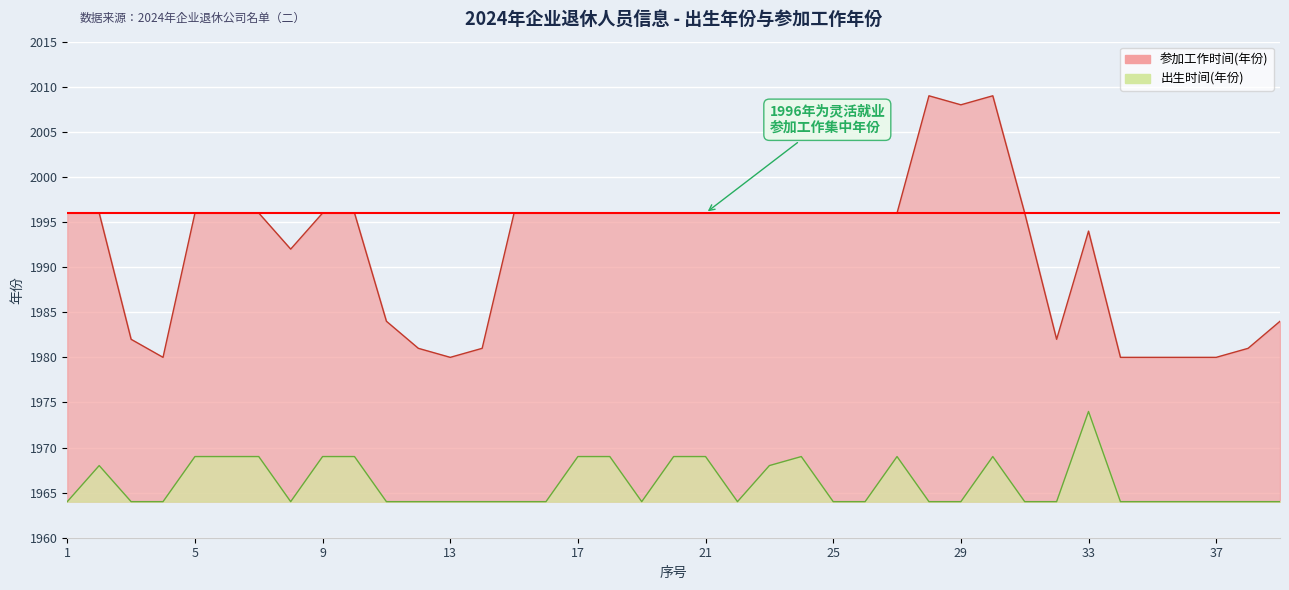

Which has a higher value, 36 or 5?

5